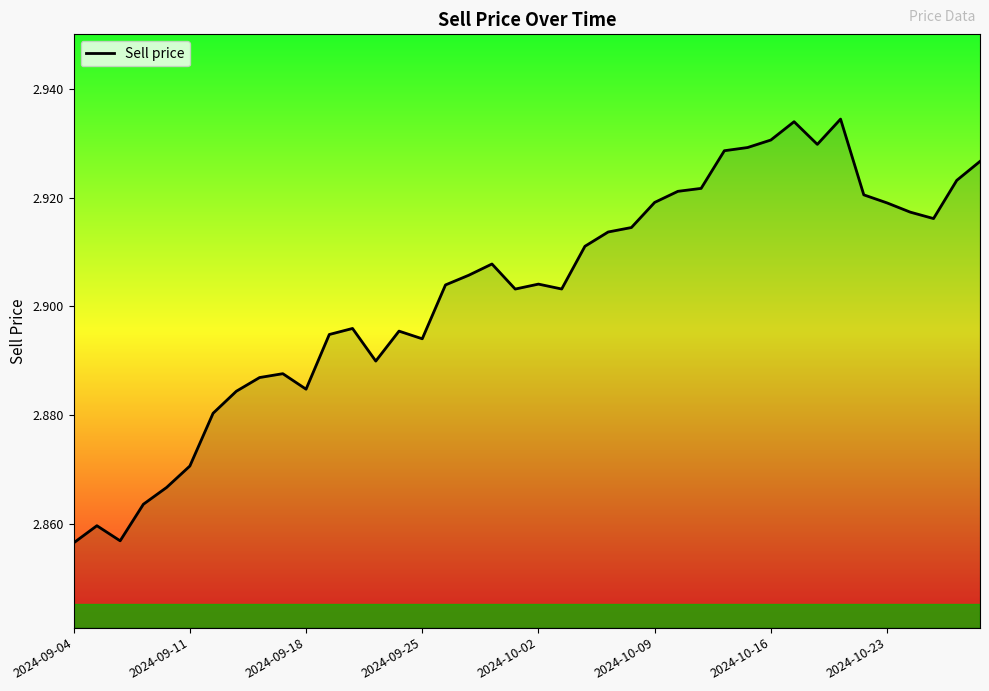

Between 2024-10-02 and 2024-10-23, which is larger?

2024-10-23